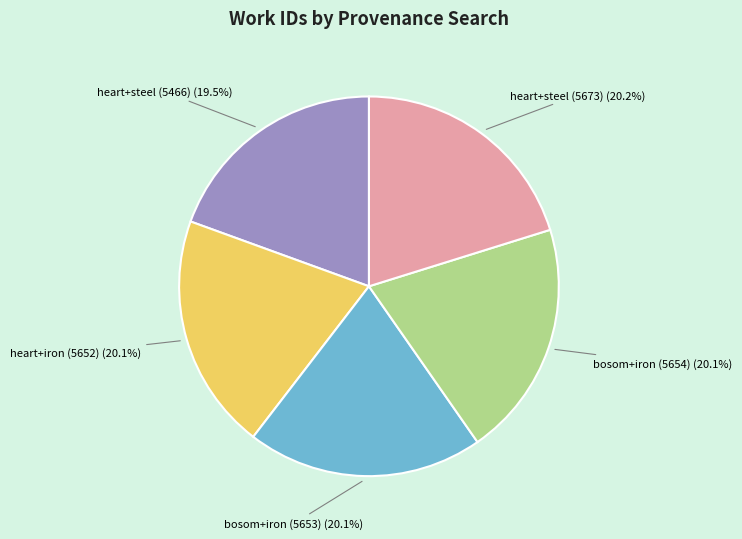

Is there any slice that represents more than half of the pie?

No